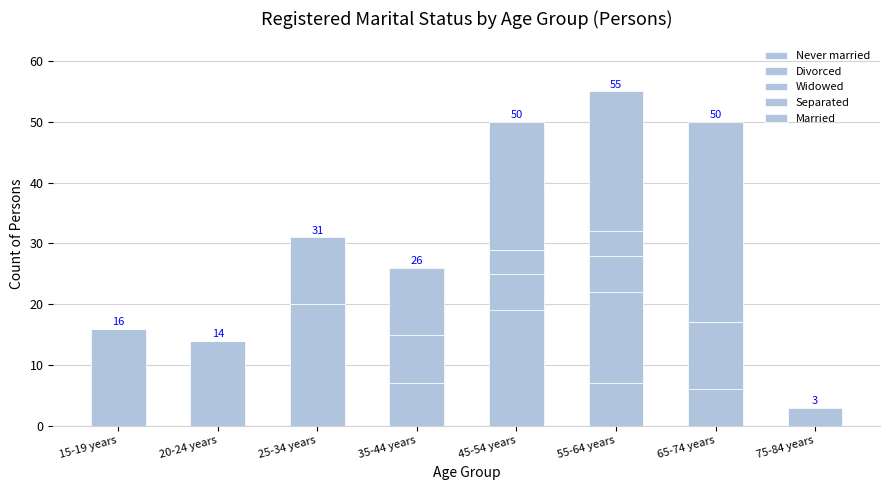

Count the number of data series in this chart.

5